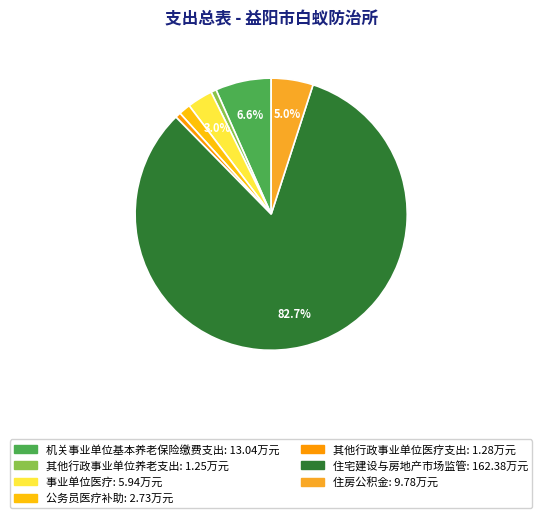

Which slice represents more than half of the pie?

住宅建设与房地产市场监管